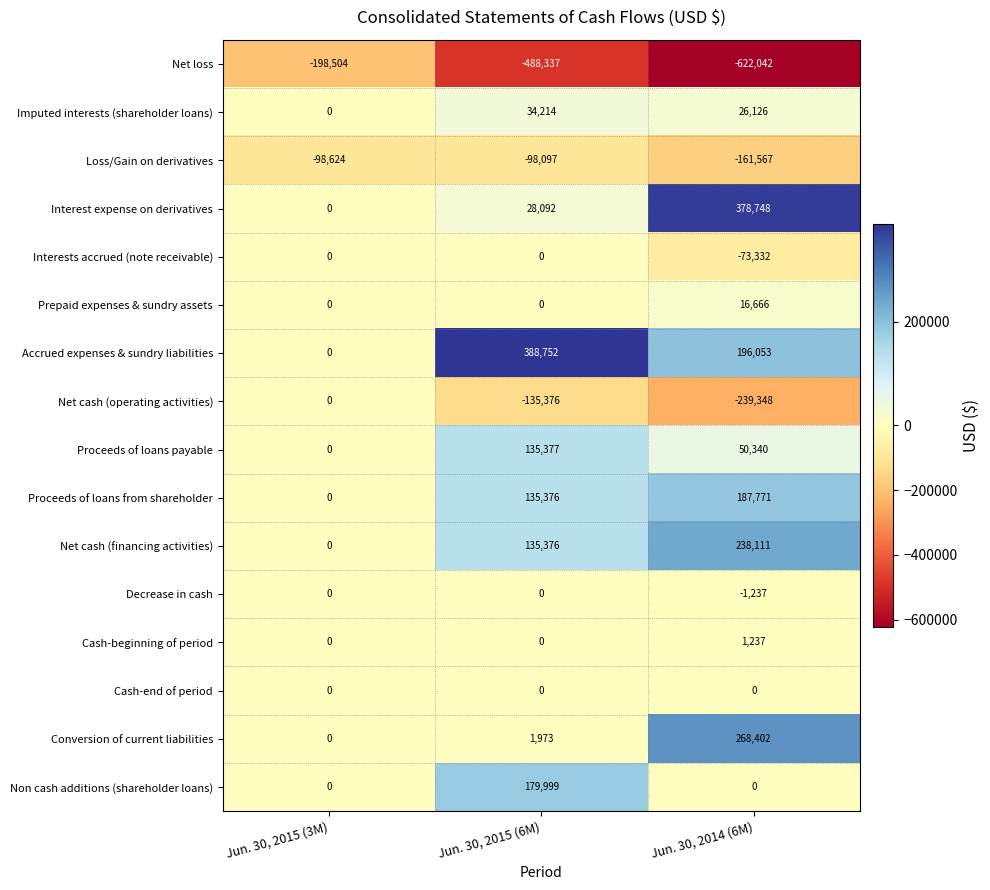

At which label does Imputed interests (shareholder loans) first exceed 26126?

Jun. 30, 2015 (6M)